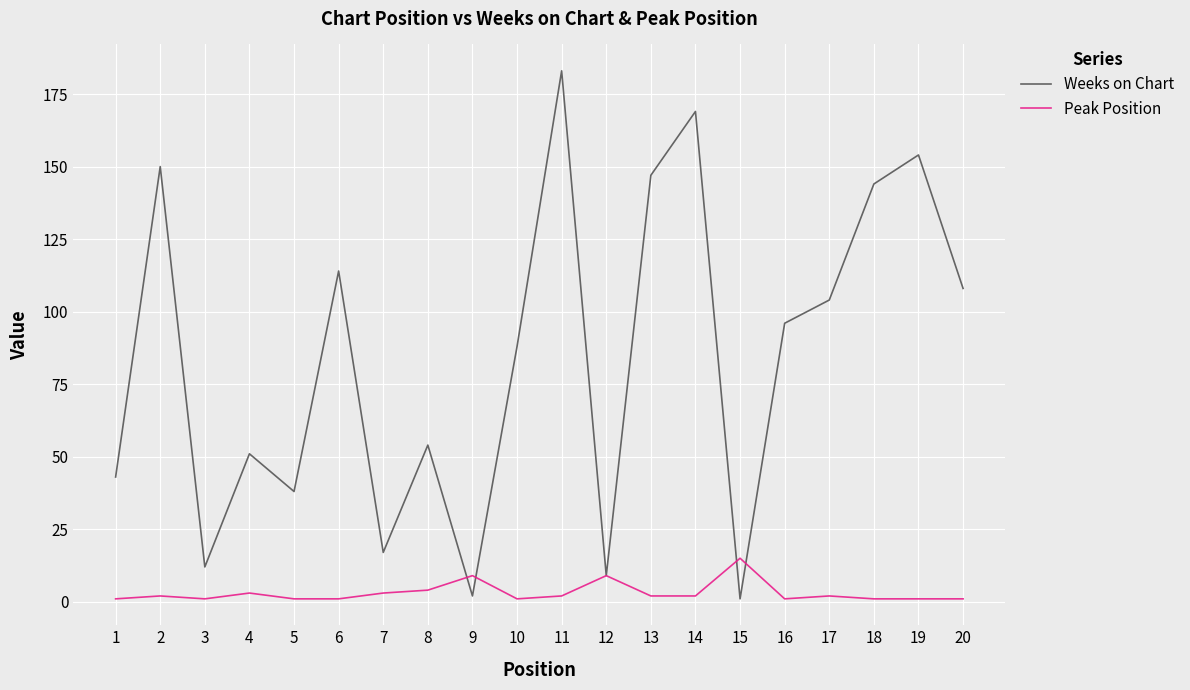

Which series has the widest spread of values?

Weeks on Chart